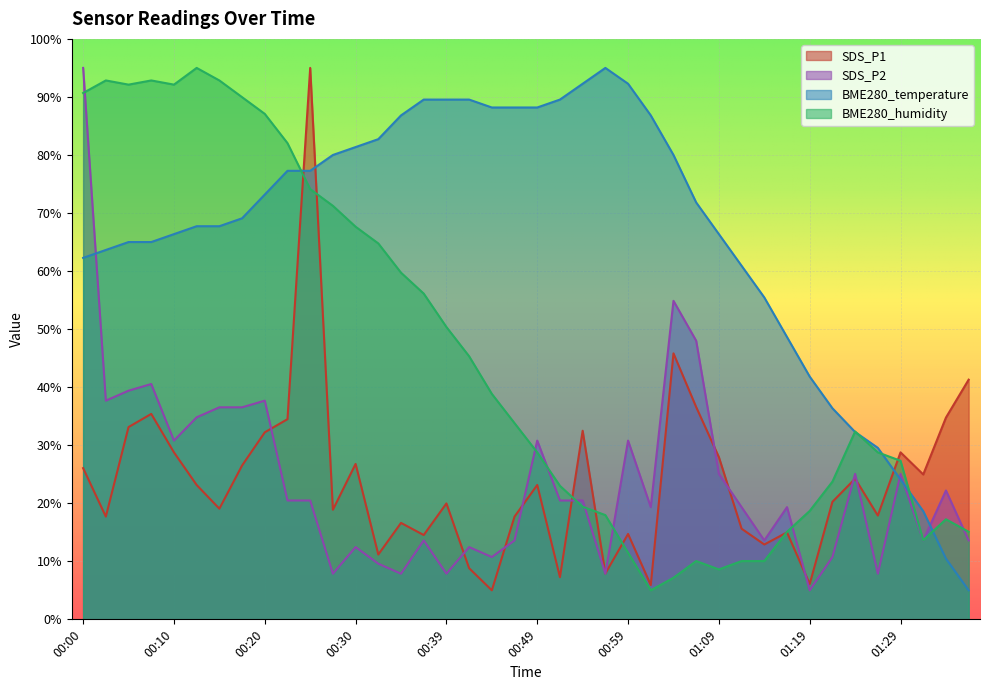

The value of SDS_P1 at 01:36 is 41.3. True or false?

True